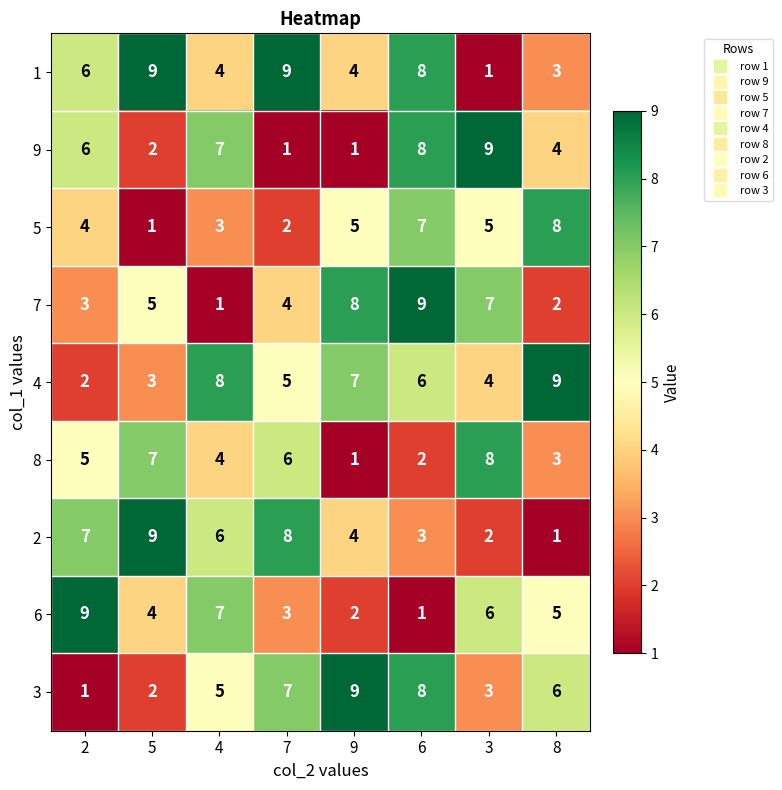

What is the sum of all 2 values?

40